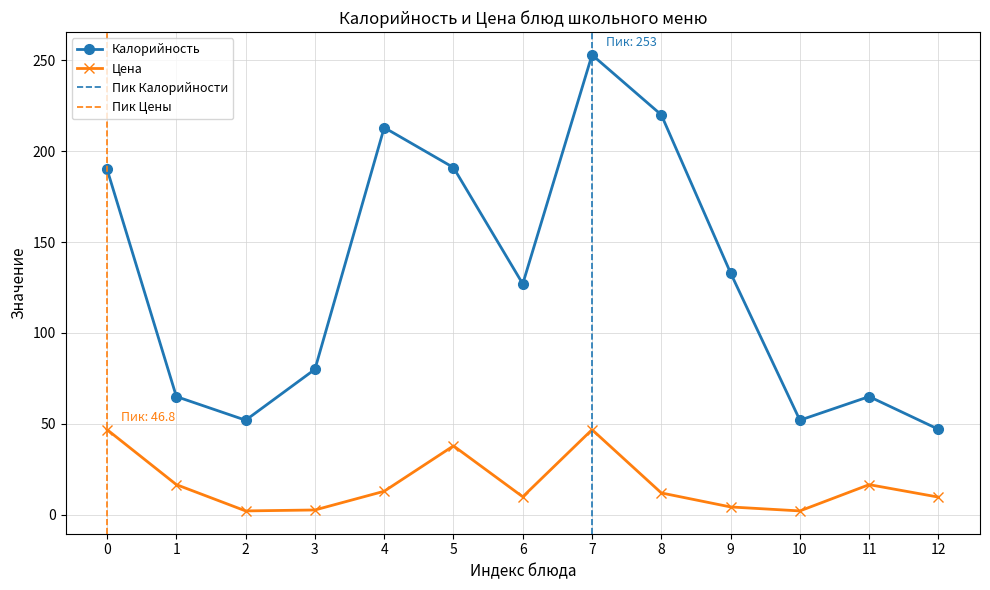

Where is Калорийность nearest to the value 150?

9